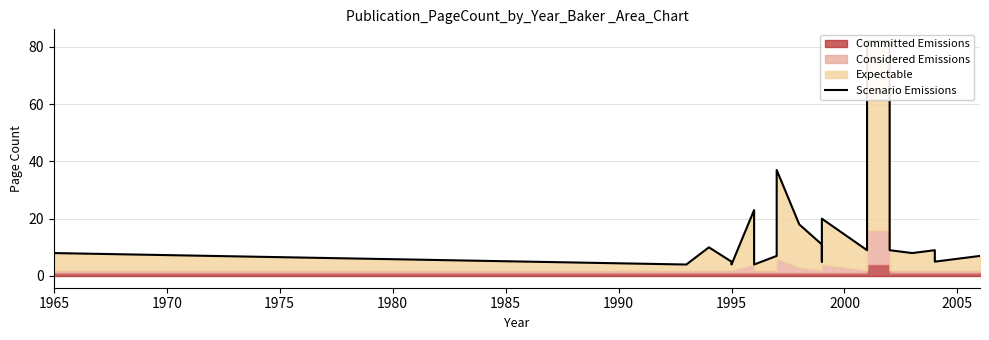

What is the sum of all values?

405